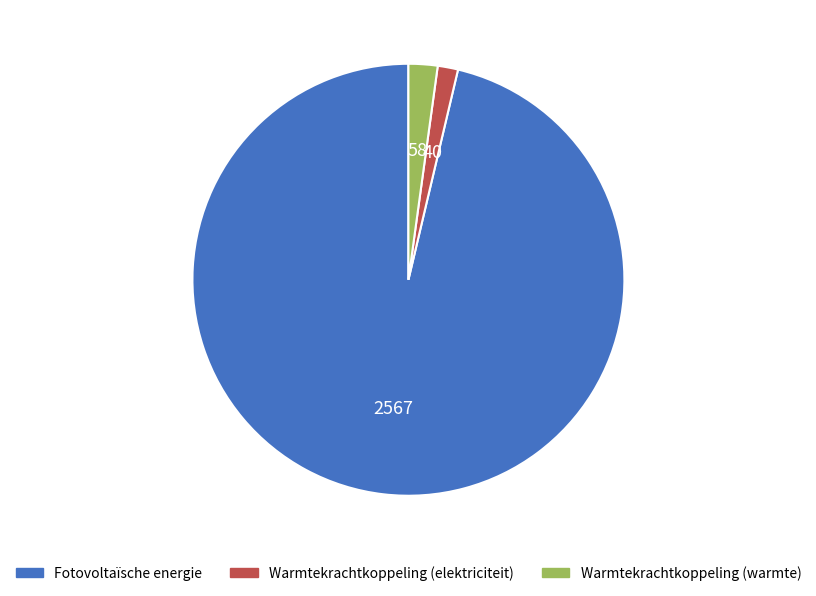

True or false: Warmtekrachtkoppeling (elektriciteit) accounts for 2% of the total.

True